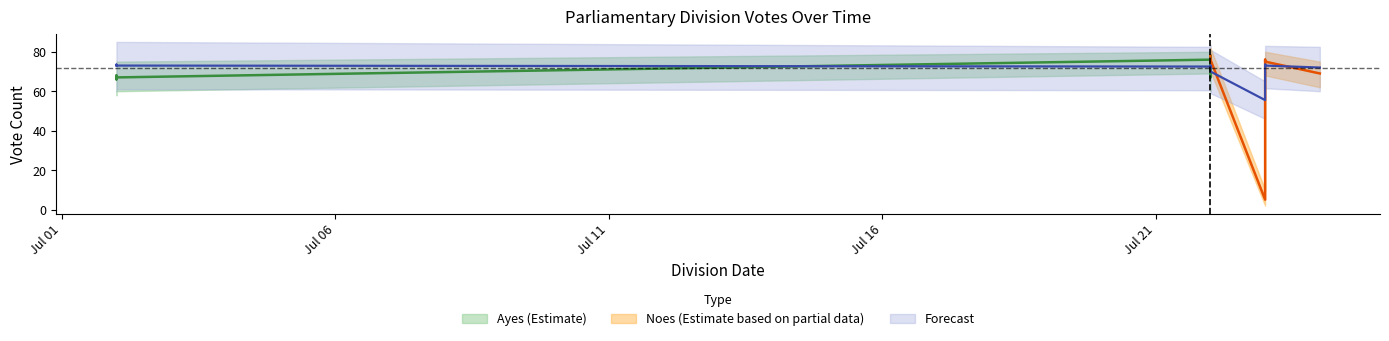

How many data points does each series have?

20